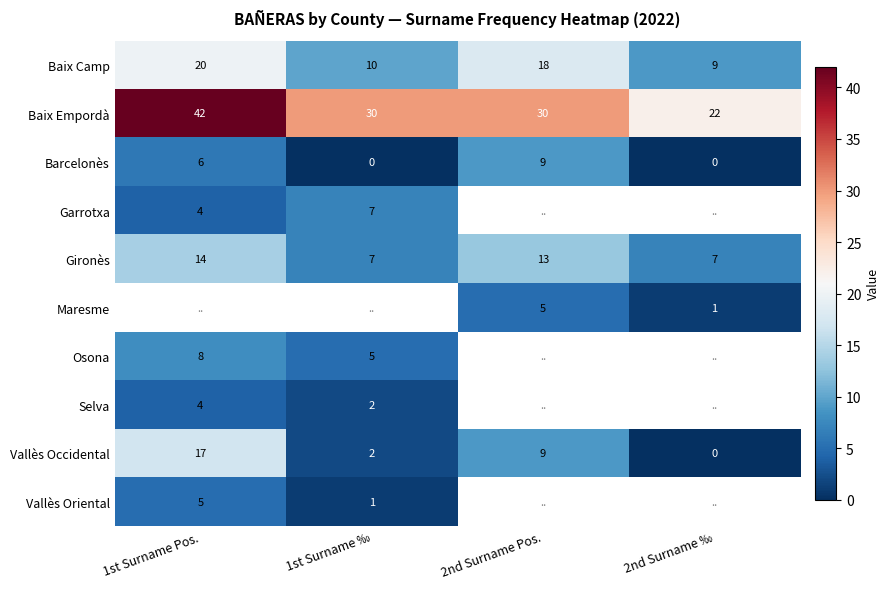

What is the lowest value of the Baix Empordà series?

22